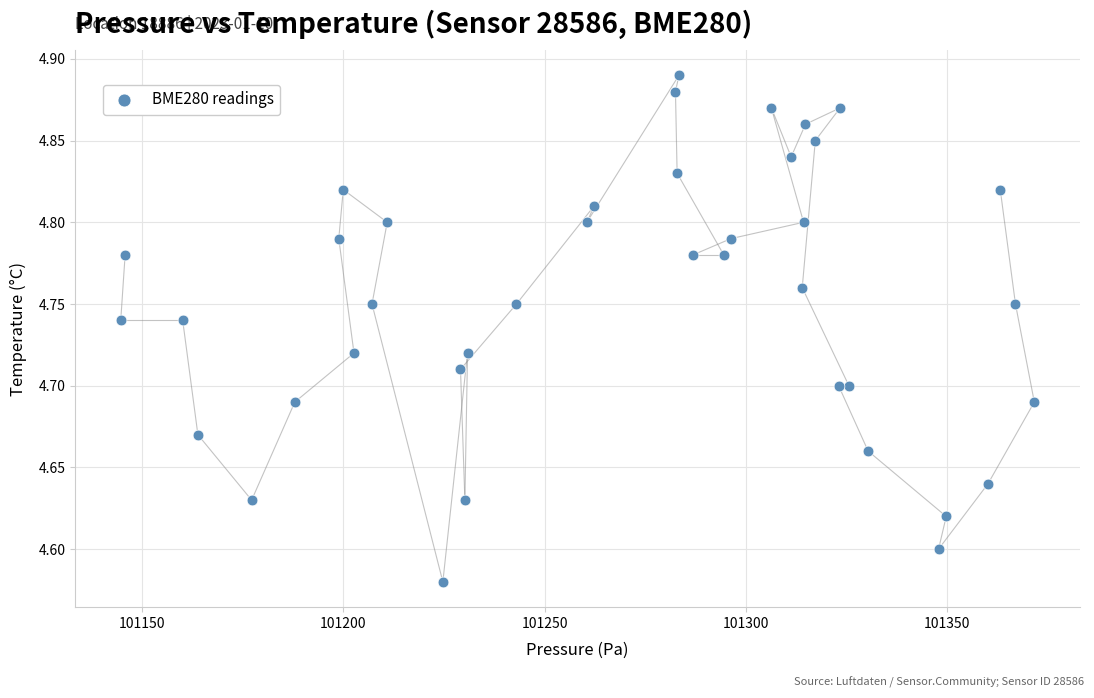

What is the range of Y values (max minus min)?

0.3